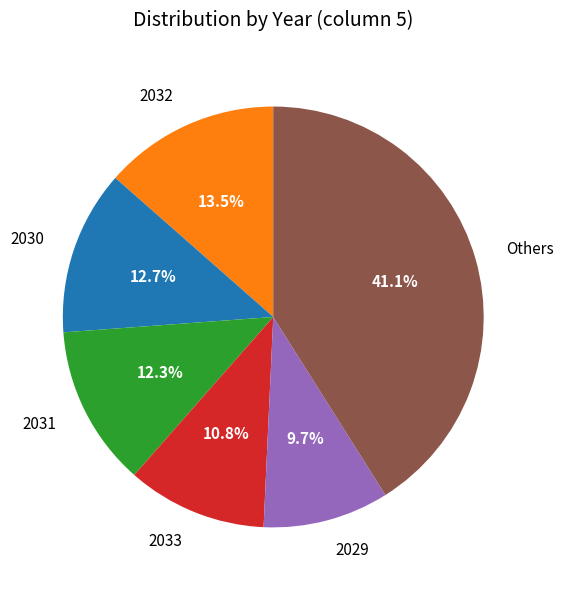

How many slices are in this pie chart?

6